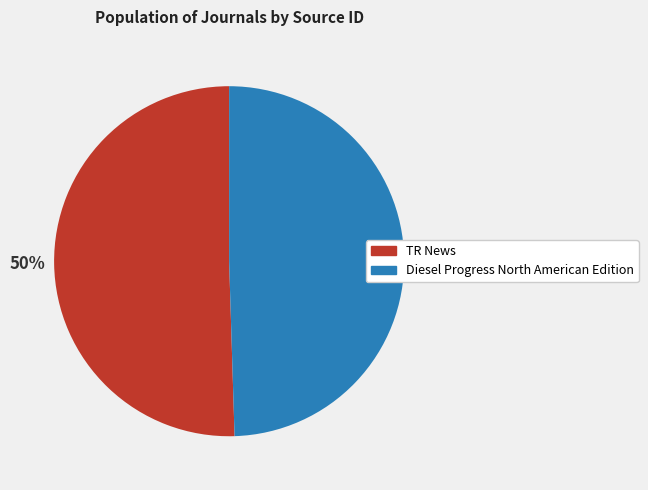

To the nearest percent, what is the combined percentage of TR News and Diesel Progress North American Edition?

100%